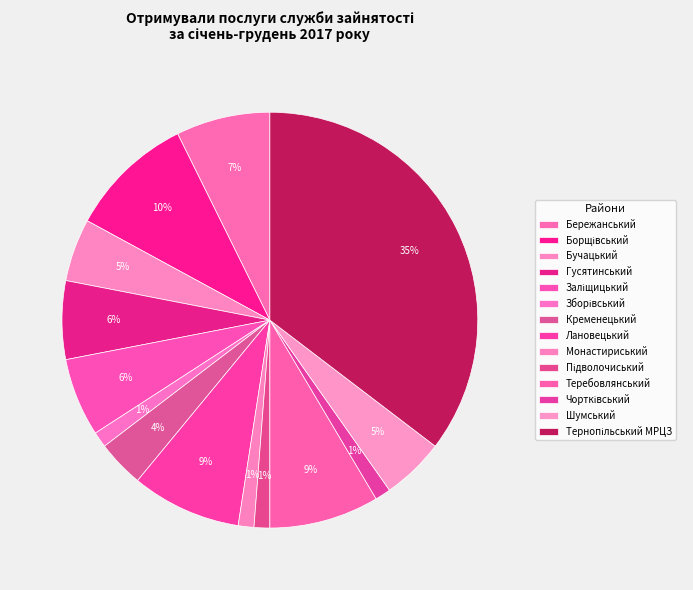

What is the ratio of the value at Борщівський to the value at Гусятинський?

1.6